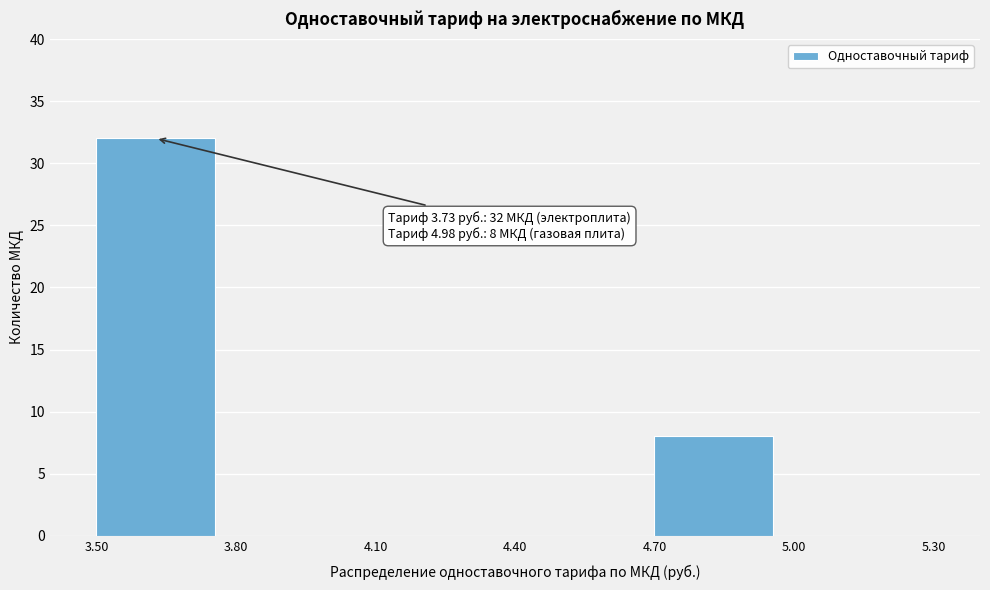

Over which range of the x-axis is the bar tallest?

3.50 to 3.80